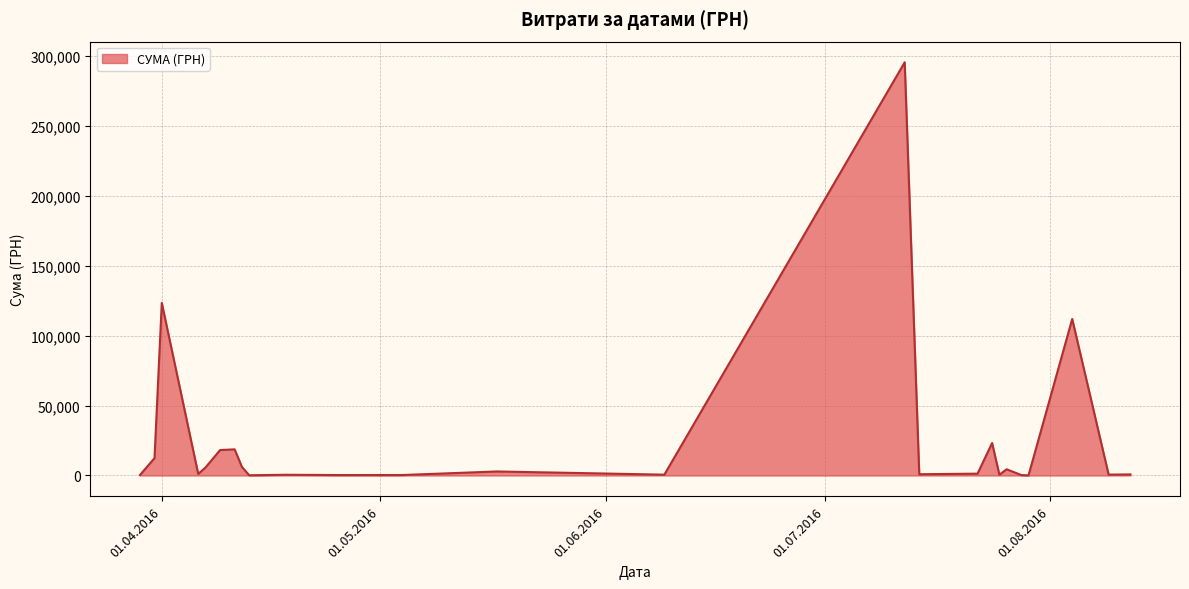

Does the chart display data point markers on the line(s)?

No